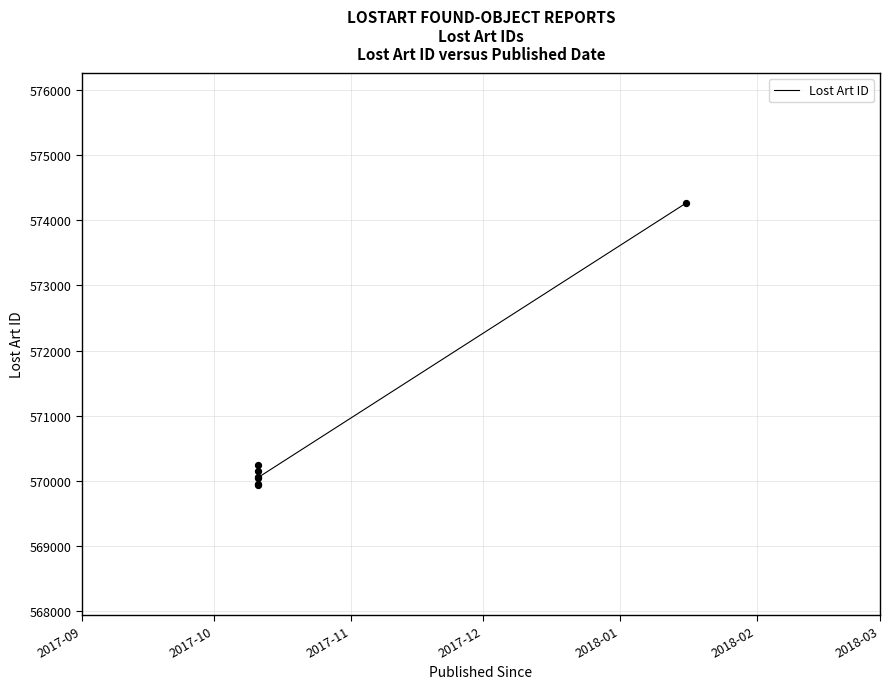

What is the change in value from 2017-12 to 2018-03?

+4327